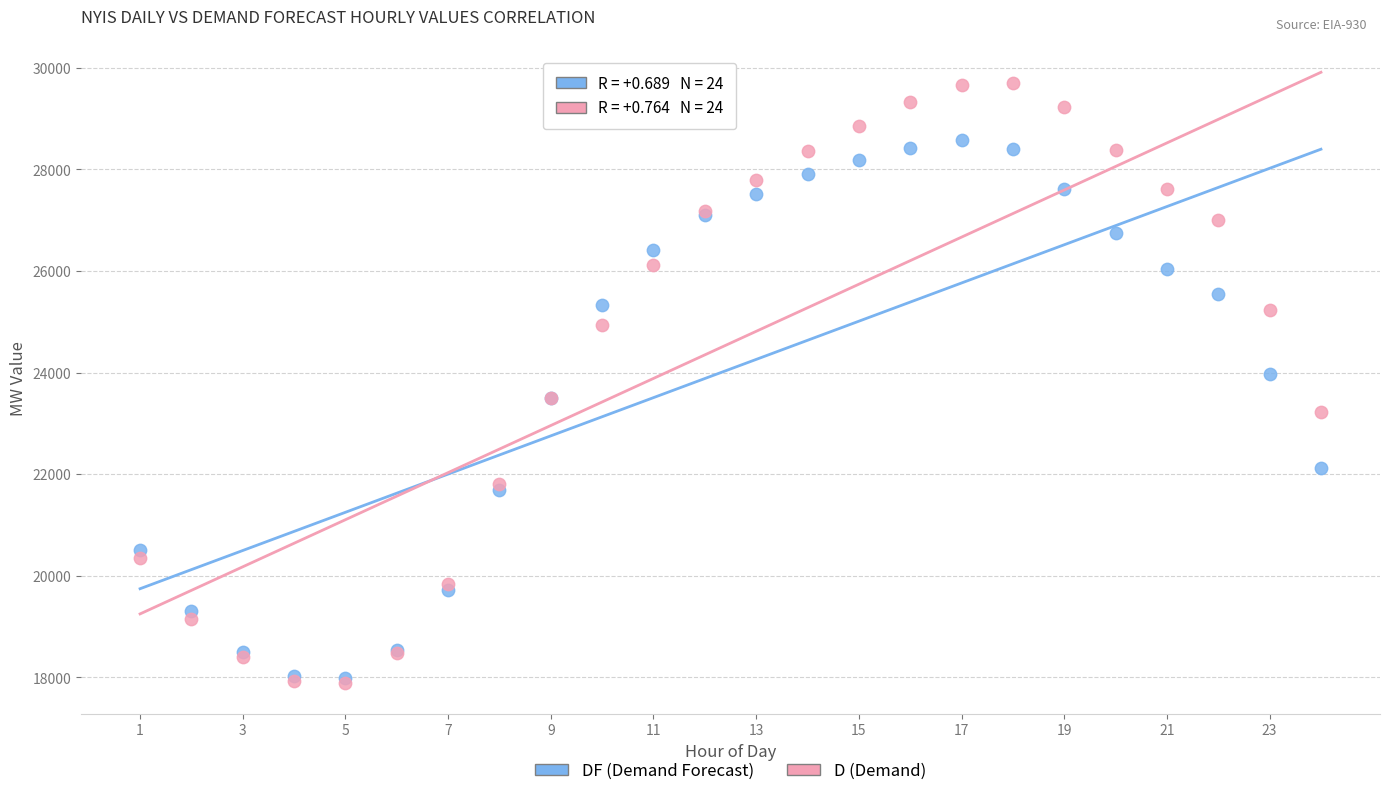

What are all the series names shown in the legend?

DF (Demand Forecast), D (Demand)